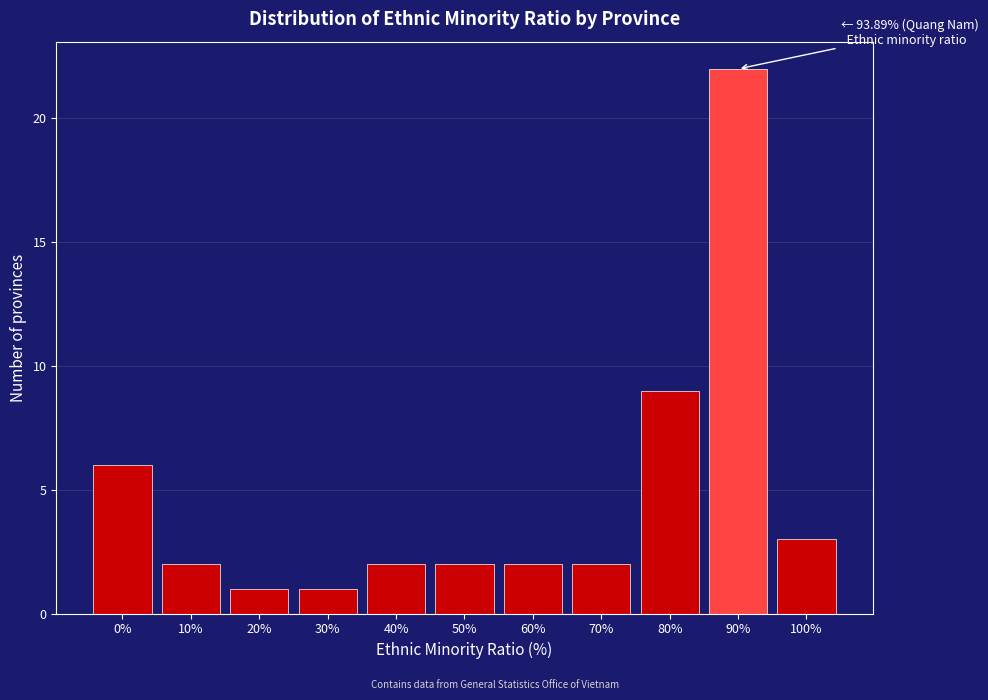

Reading right to left, transcribe all the data shown in this chart.

100%=3	90%=22	80%=9	70%=2	60%=2	50%=2	40%=2	30%=1	20%=1	10%=2	0%=6